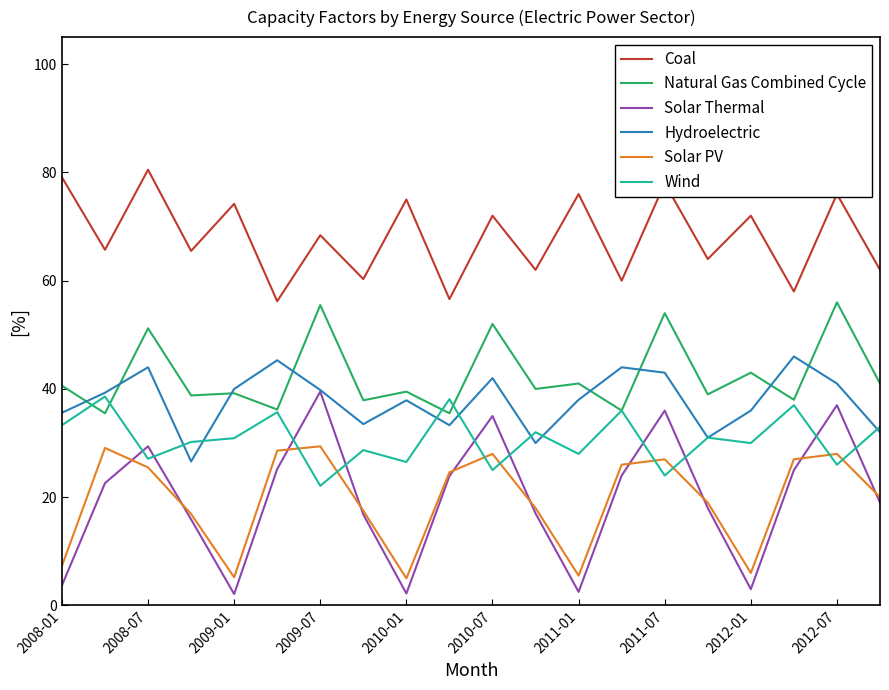

What is the minimum value shown in the chart?

2.1